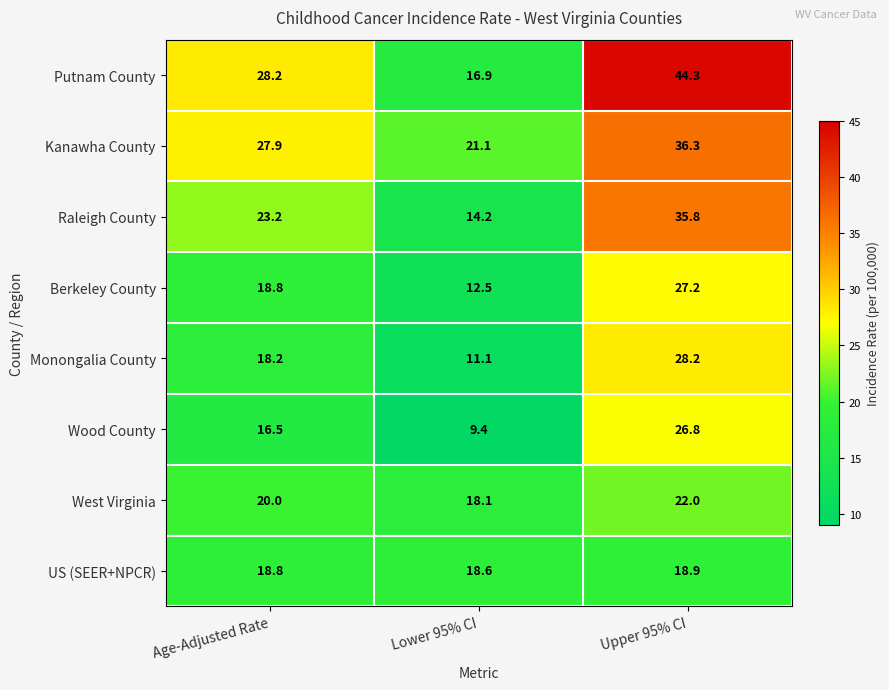

At which category does the chart reach its peak across all series?

Upper 95% CI